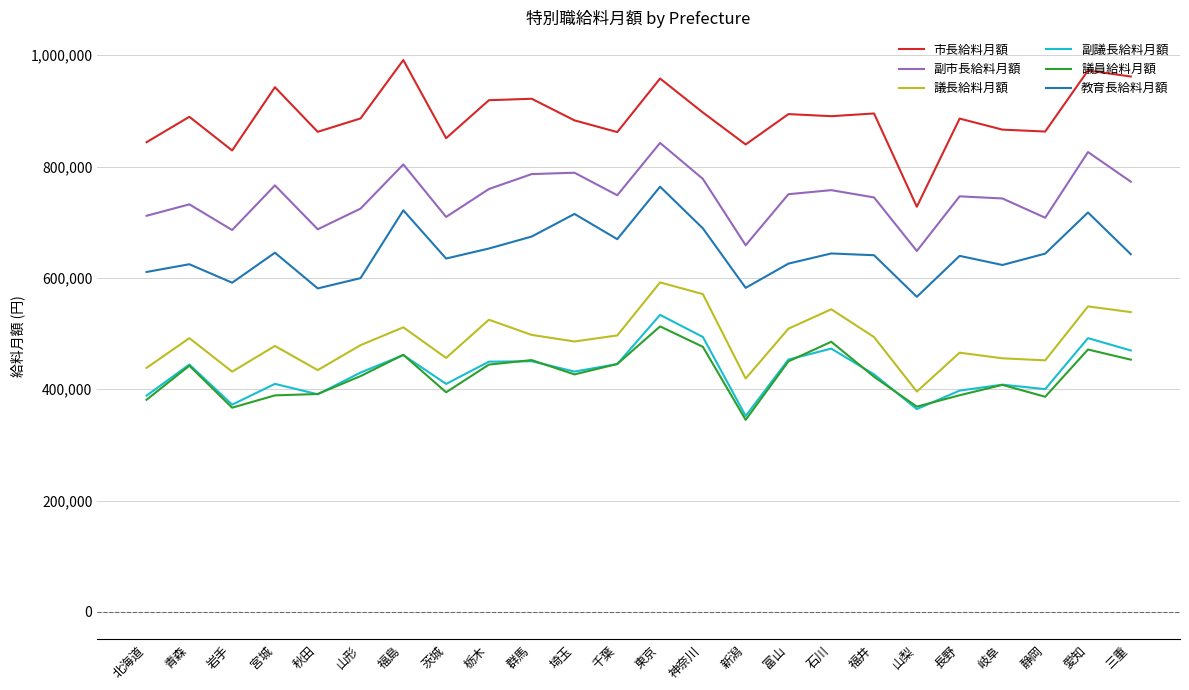

What is the difference between the highest and lowest values at 秋田?

471516